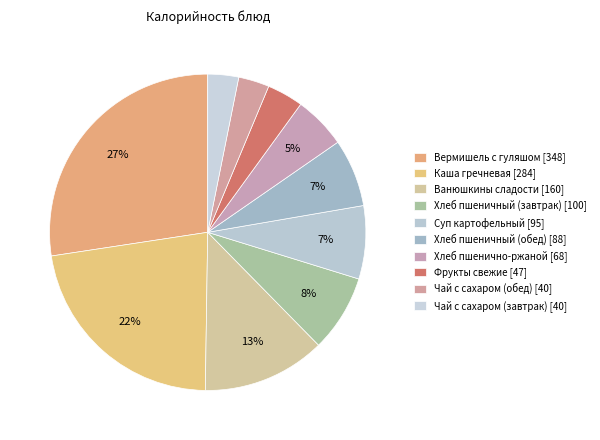

Count the number of slices in the pie.

10